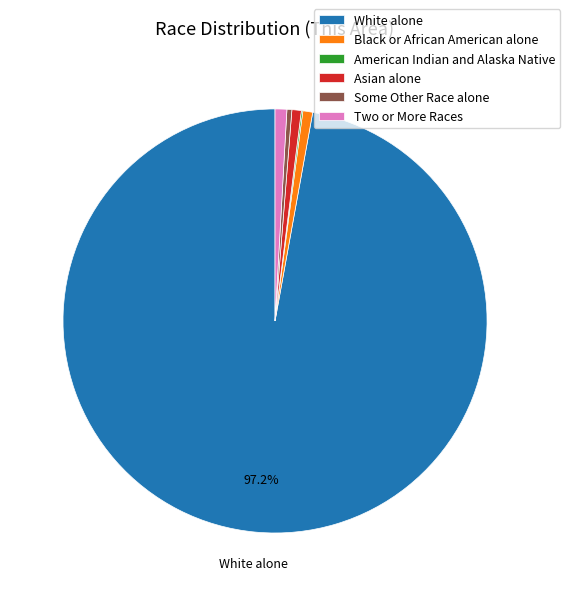

To the nearest percent, what is the difference between the largest and smallest slice percentages?

97%